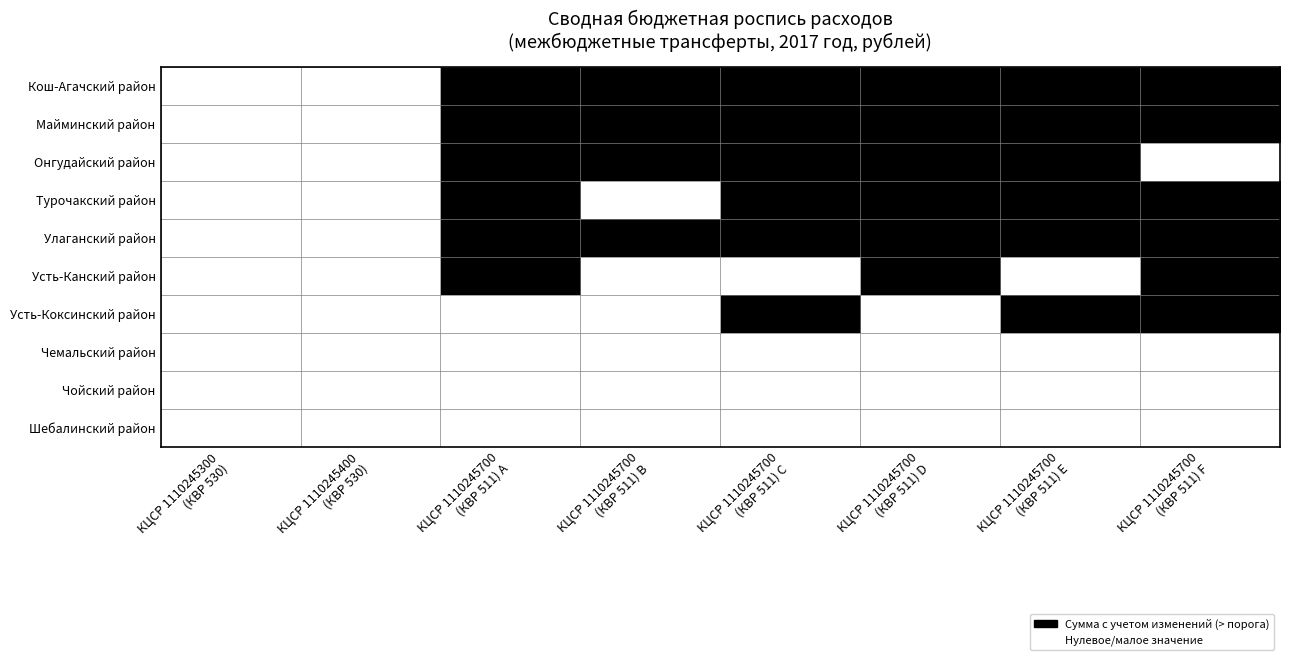

Rank the series at КЦСР 1110245700 (КВР 511) B from highest to lowest value.

Кош-Агачский район, Майминский район, Онгудайский район, Улаганский район, Турочакский район, Усть-Канский район, Усть-Коксинский район, Чемальский район, Чойский район, Шебалинский район